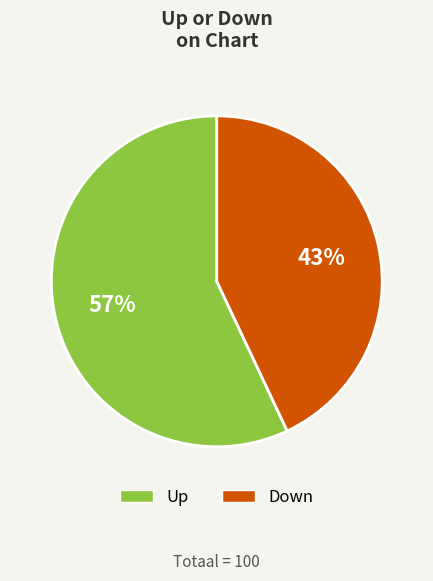

To the nearest percent, what percentage of the pie is Down?

43%